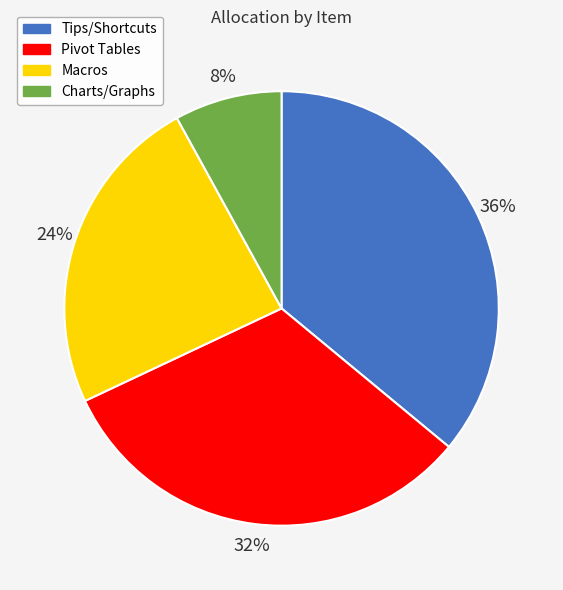

Rank the categories by value from lowest to highest.

Charts/Graphs, Macros, Pivot Tables, Tips/Shortcuts